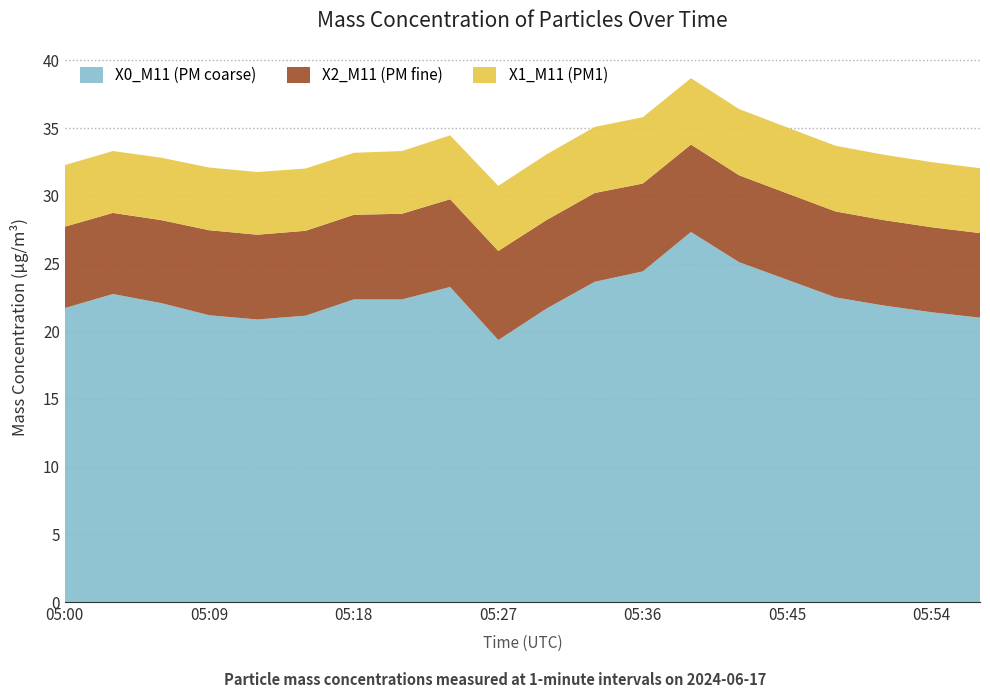

Reading left to right, what are all the values shown in this chart?

X0_M11 (PM coarse): 05:00=21.7	05:03=22.8	05:06=22.1	05:09=21.2	05:12=20.9	05:15=21.1	05:18=22.4	05:21=22.4	05:24=23.3	05:27=19.4	05:30=21.7	05:33=23.6	05:36=24.4	05:39=27.3	05:42=25.1	05:45=23.8	05:48=22.5	05:51=21.9	05:54=21.4	05:57=21.0
X2_M11 (PM fine): 05:00=6.0	05:03=6.0	05:06=6.1	05:09=6.3	05:12=6.3	05:15=6.3	05:18=6.2	05:21=6.3	05:24=6.5	05:27=6.6	05:30=6.5	05:33=6.6	05:36=6.5	05:39=6.5	05:42=6.4	05:45=6.4	05:48=6.3	05:51=6.3	05:54=6.3	05:57=6.2
X1_M11 (PM1): 05:00=4.5	05:03=4.6	05:06=4.6	05:09=4.6	05:12=4.6	05:15=4.6	05:18=4.6	05:21=4.6	05:24=4.7	05:27=4.8	05:30=4.8	05:33=4.9	05:36=4.9	05:39=4.9	05:42=4.9	05:45=4.9	05:48=4.8	05:51=4.8	05:54=4.8	05:57=4.8